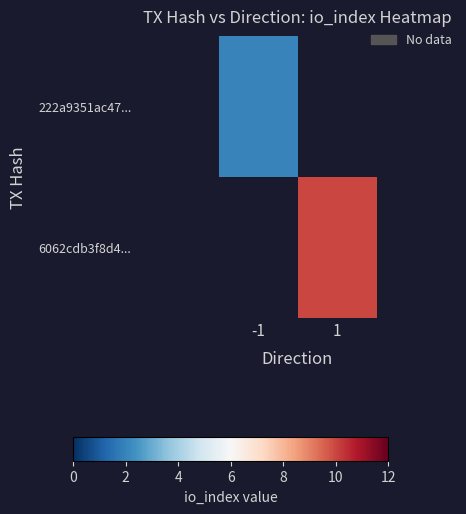

Rank the series by their average value, from lowest to highest.

222a9351ac47..., 6062cdb3f8d4...